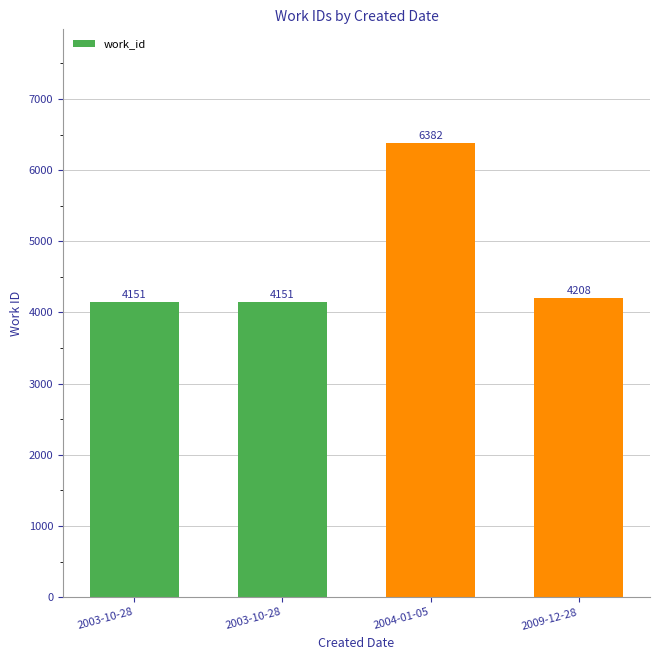

Where is the data nearest to the value 5266?

2009-12-28